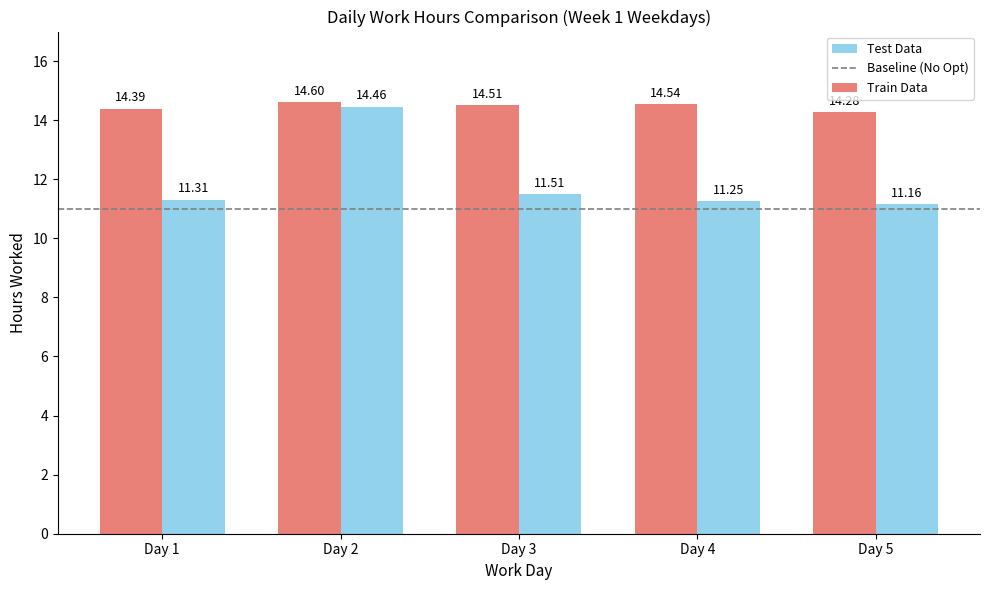

What is the difference between the Test Data values at Day 5 and Day 2?

3.3